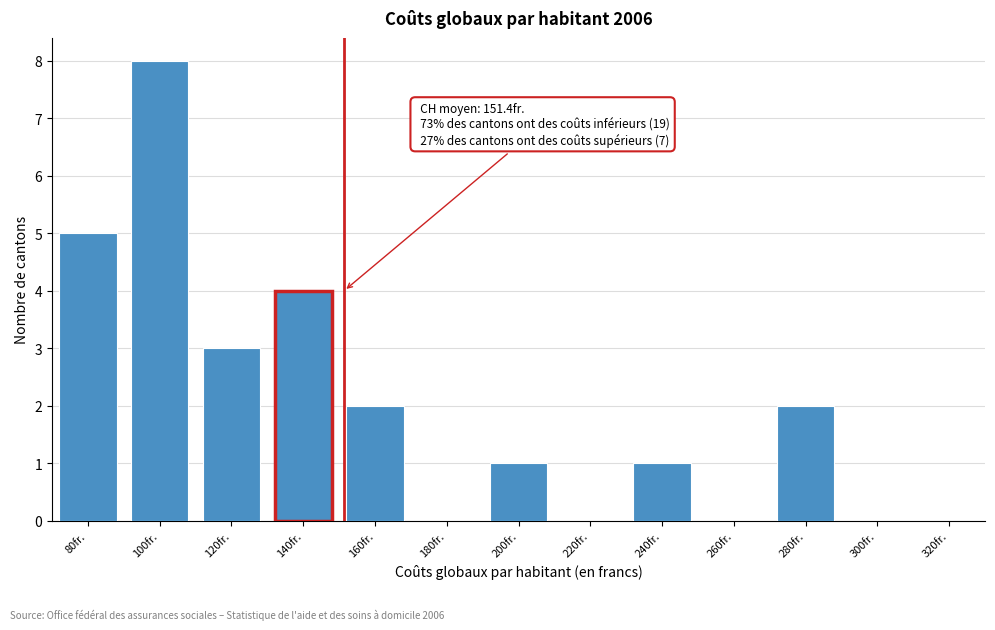

Reading right to left, what are all the values shown in this chart?

300fr.=0	280fr.=2	260fr.=0	240fr.=1	220fr.=0	200fr.=1	180fr.=0	160fr.=2	140fr.=4	120fr.=3	100fr.=8	80fr.=5